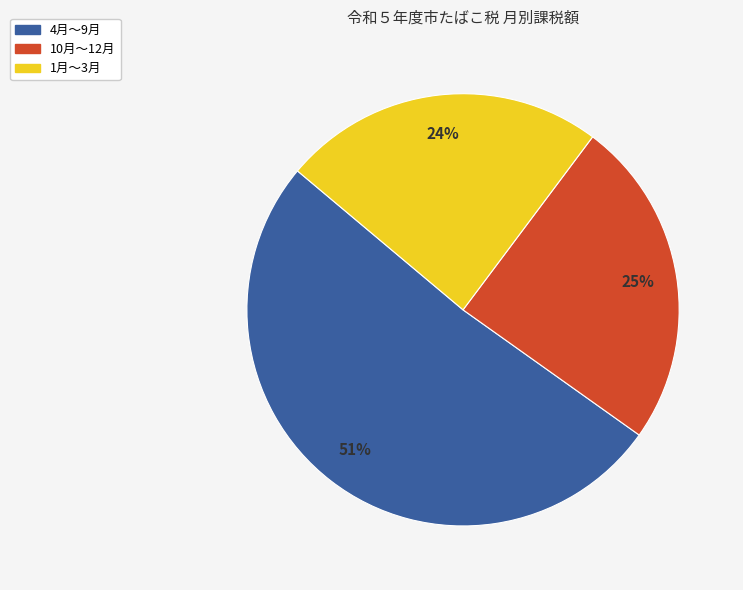

To the nearest percent, what is the difference between the largest and smallest slice percentages?

27%